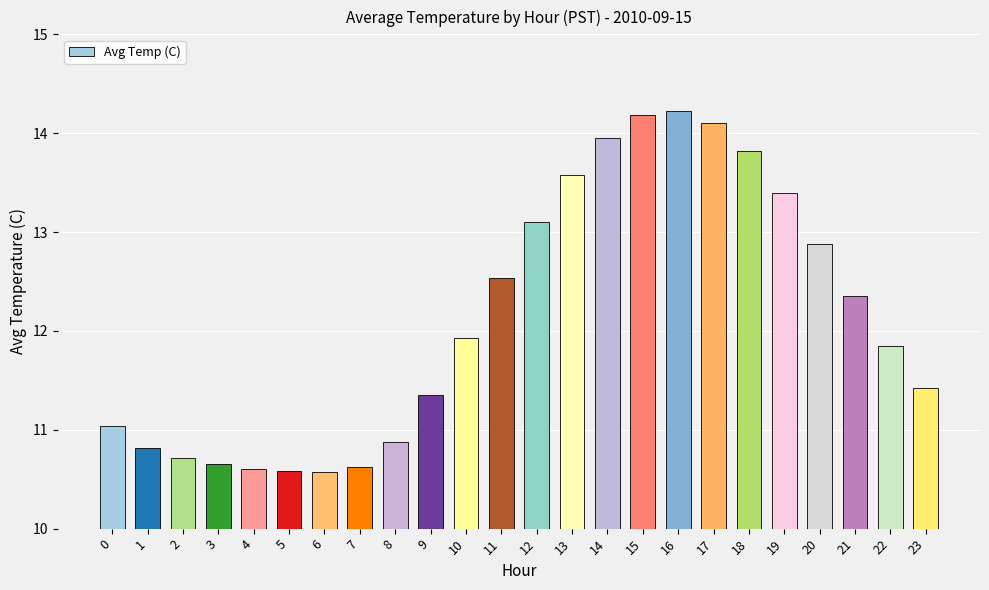

How many values exceed 11?

16